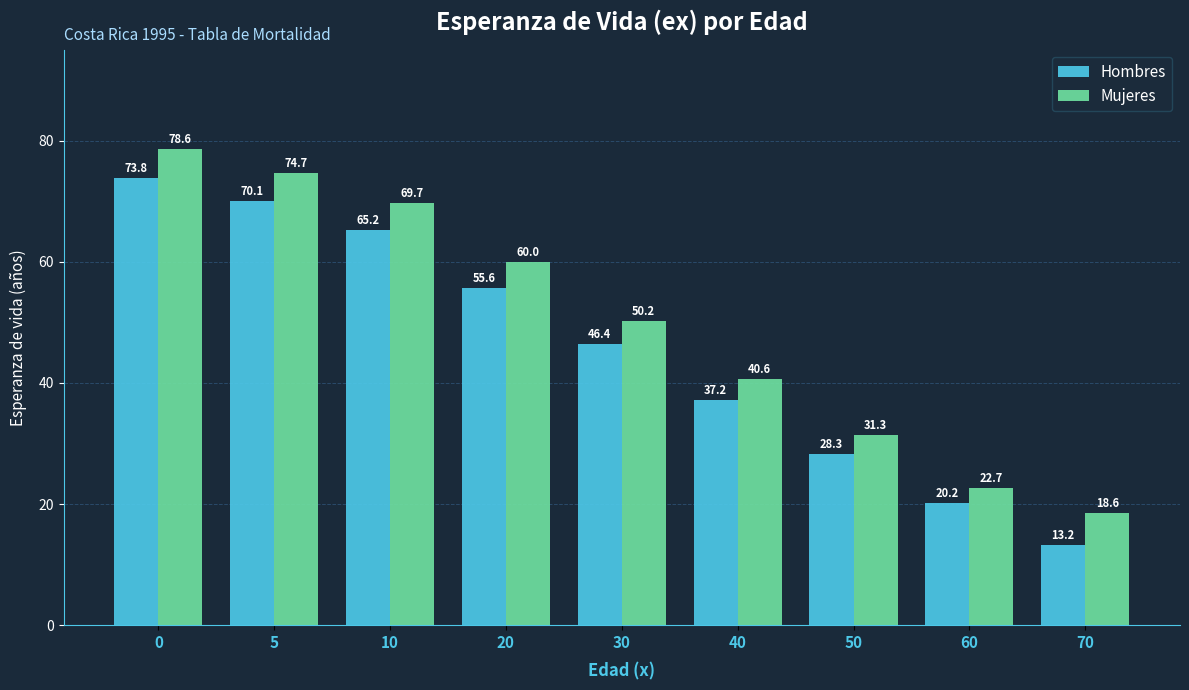

The value of Hombres at 10 is 94.3. True or false?

False